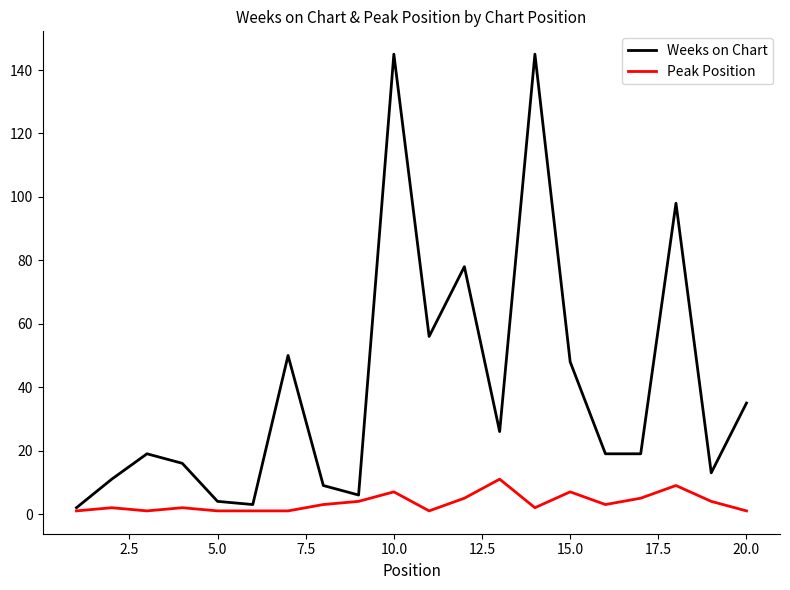

What is the highest value of the Weeks on Chart series?

145